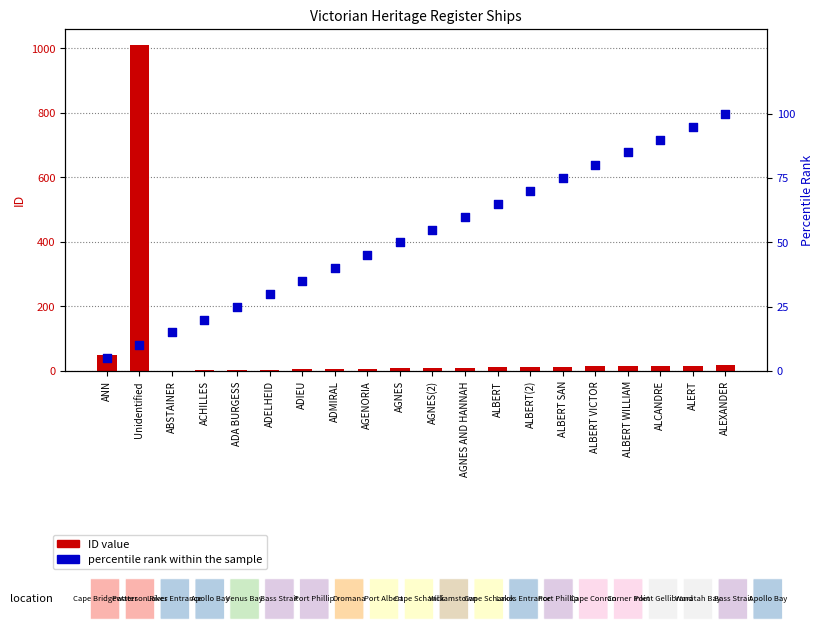

Which series has the widest spread of Y values?

ID value